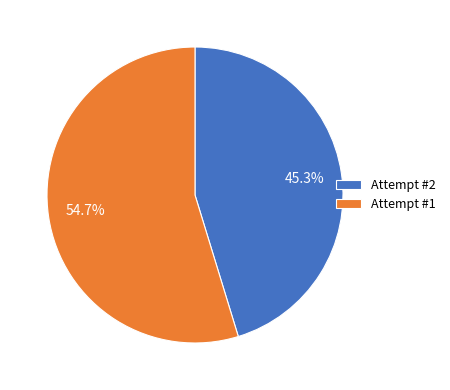

Do Attempt #2 and Attempt #1 together represent more than half of the pie?

Yes